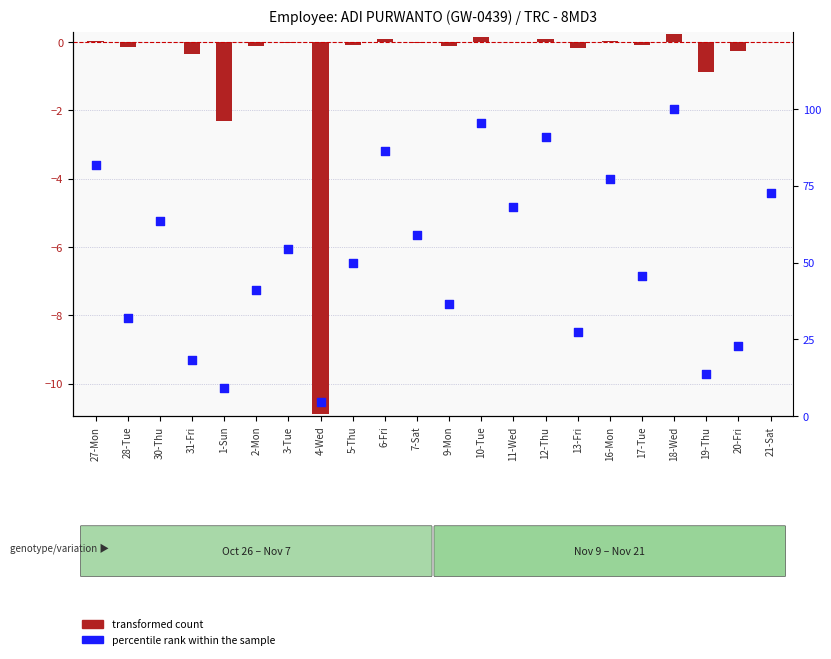

Which series has the largest total across all categories?

percentile rank within the sample